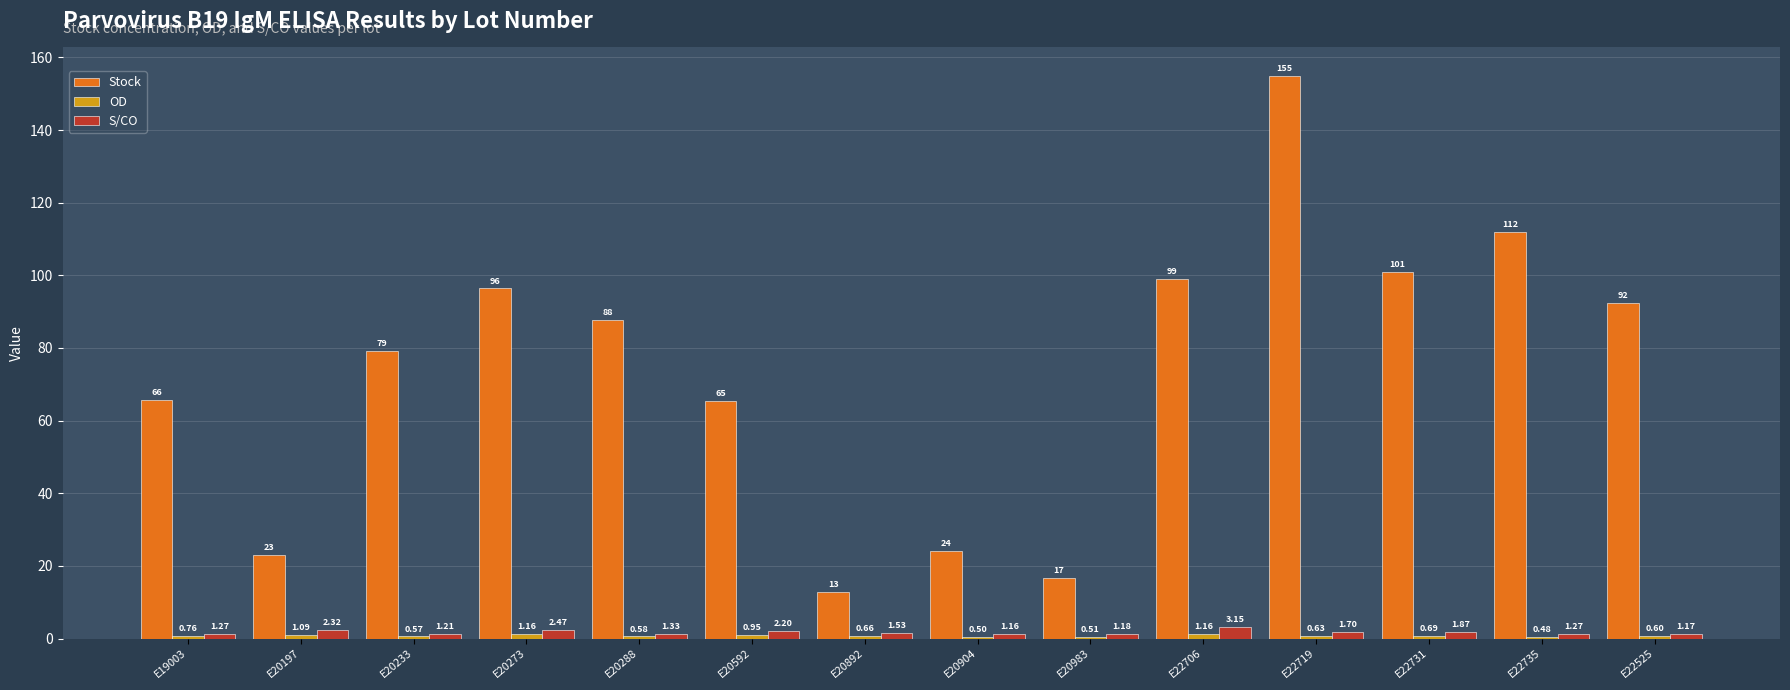

What is the sum of the S/CO values at E20288 and E20273?

3.8